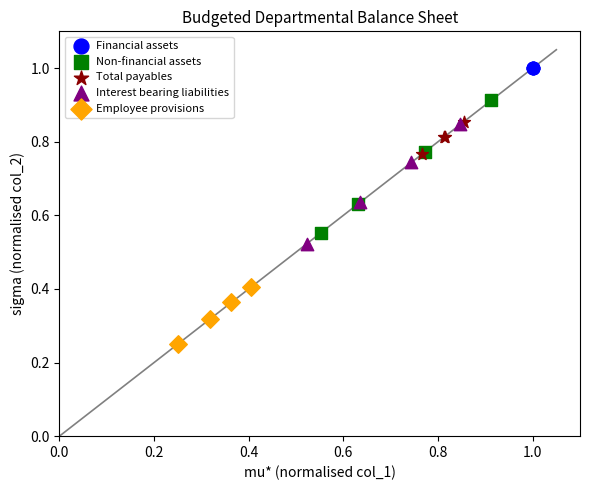

Which series contains the lowest Y value?

Employee provisions